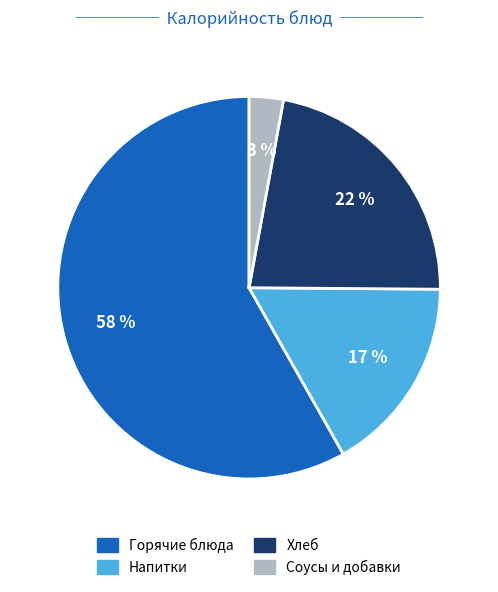

To the nearest percent, what is the difference between the largest and smallest slice percentages?

55%